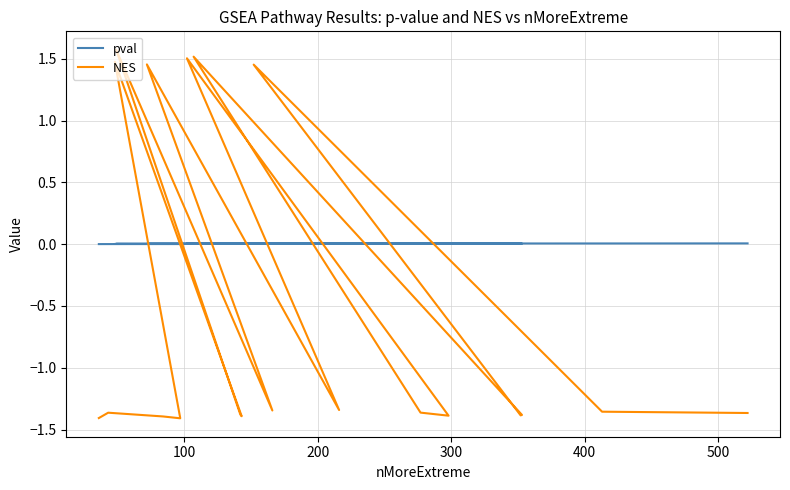

What are all the series names shown in the legend?

pval, NES